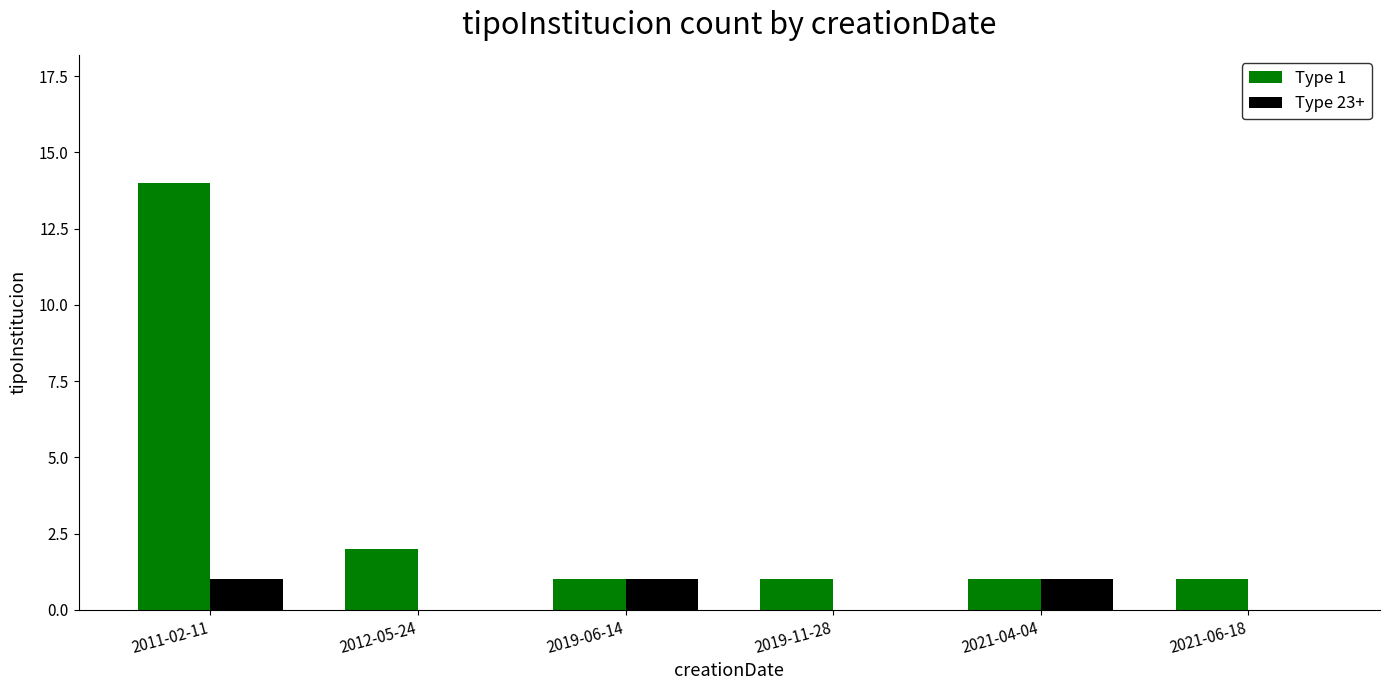

At which category is the sum across all series the highest?

2011-02-11